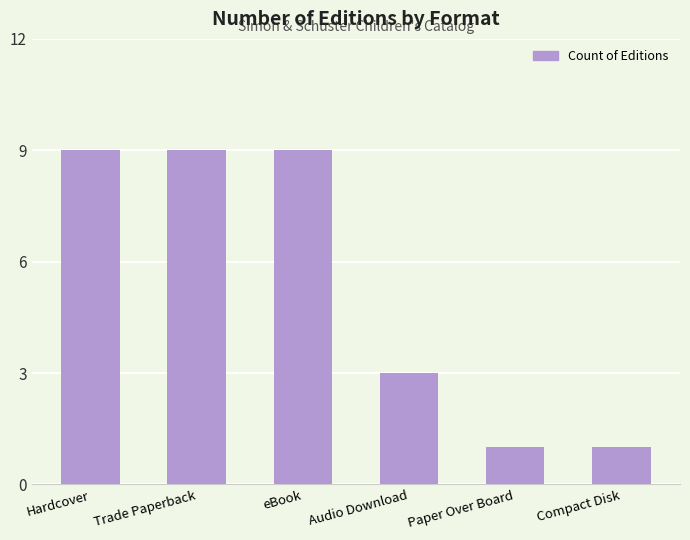

The chart shows a value of 1 at Audio Download. True or false?

False